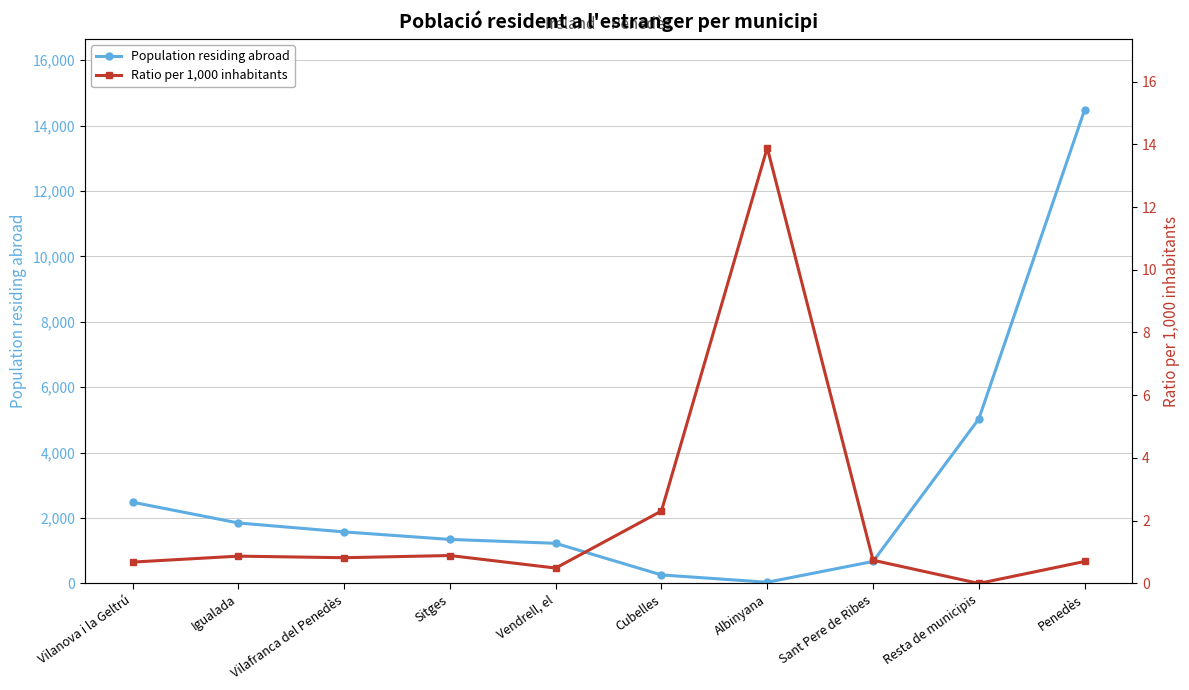

Is this an area chart (filled region under the line)?

No